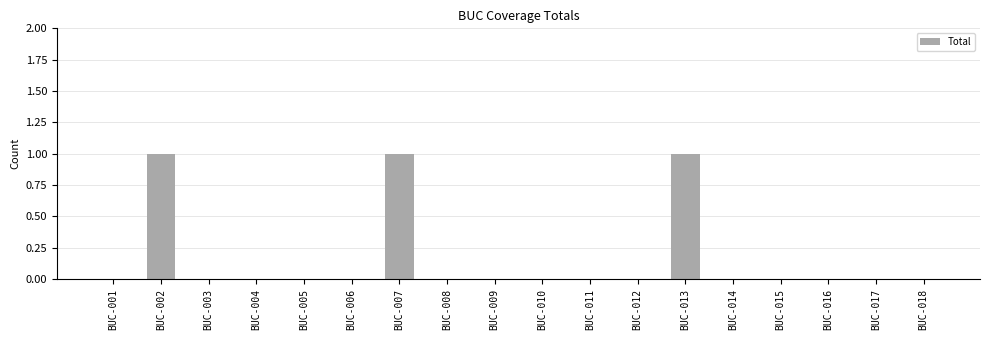

The value at BUC-001 is 0. True or false?

True